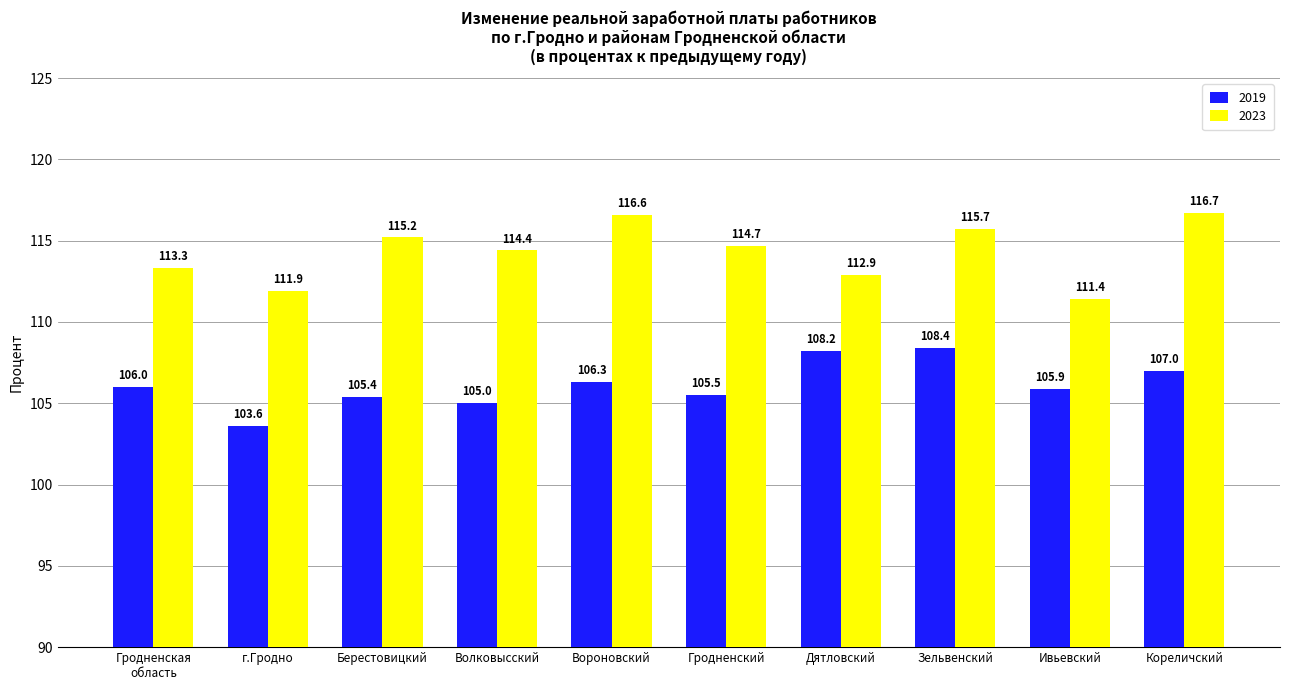

How many data points does each series have?

10